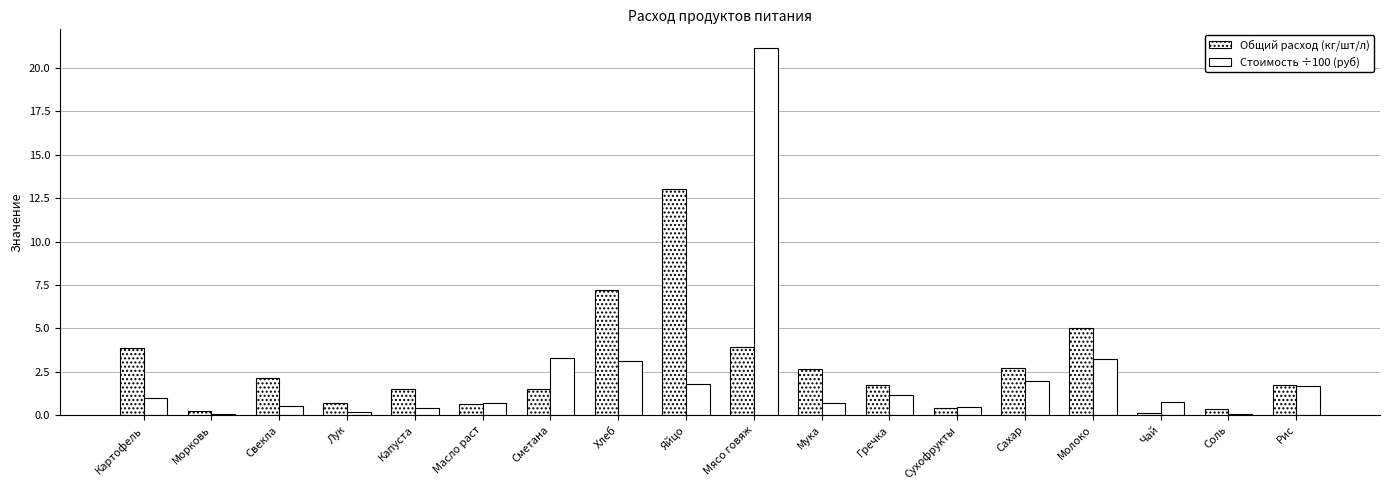

Reading left to right, list all the values displayed in this chart.

Общий расход (кг/шт/л): Картофель=3.9	Морковь=0.2	Свекла=2.1	Лук=0.7	Капуста=1.5	Масло раст=0.6	Сметана=1.5	Хлеб=7.2	Яйцо=13.0	Мясо говяж=3.9	Мука=2.7	Гречка=1.8	Сухофрукты=0.4	Сахар=2.7	Молоко=5.0	Чай=0.1	Соль=0.3	Рис=1.8
Стоимость ÷100 (руб): Картофель=1.0	Морковь=0.1	Свекла=0.6	Лук=0.2	Капуста=0.4	Масло раст=0.7	Сметана=3.3	Хлеб=3.1	Яйцо=1.8	Мясо говяж=21.2	Мука=0.7	Гречка=1.2	Сухофрукты=0.5	Сахар=2.0	Молоко=3.2	Чай=0.7	Соль=0.1	Рис=1.7